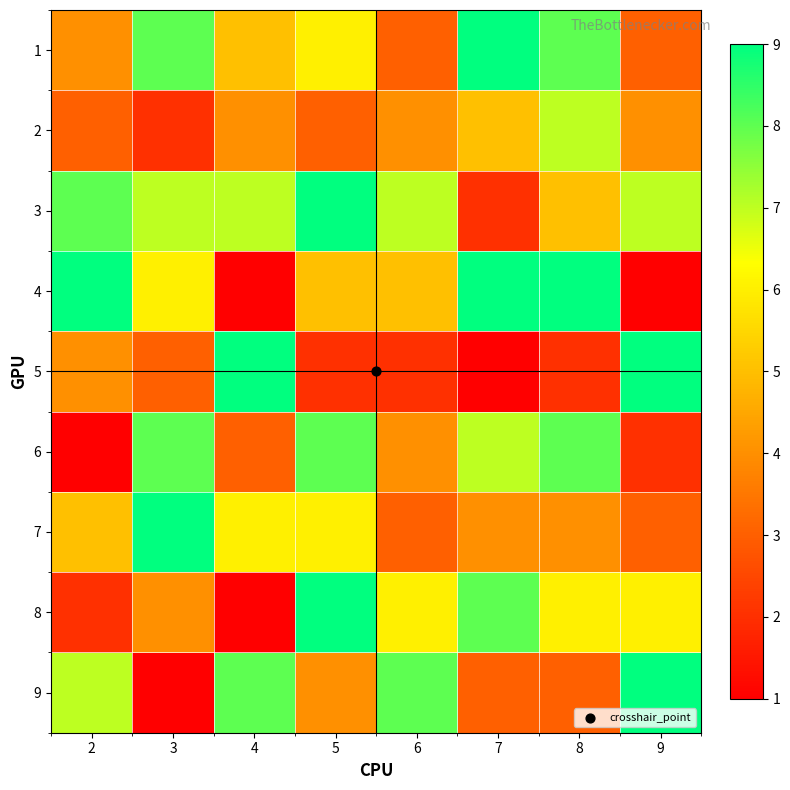

What is the total value across all series at 3?

48